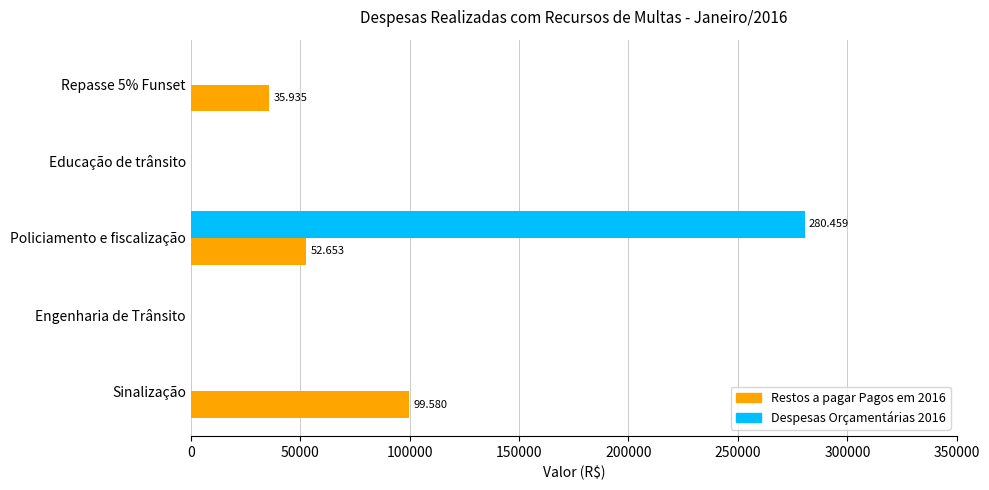

At which category is the sum across all series the highest?

Policiamento e fiscalização